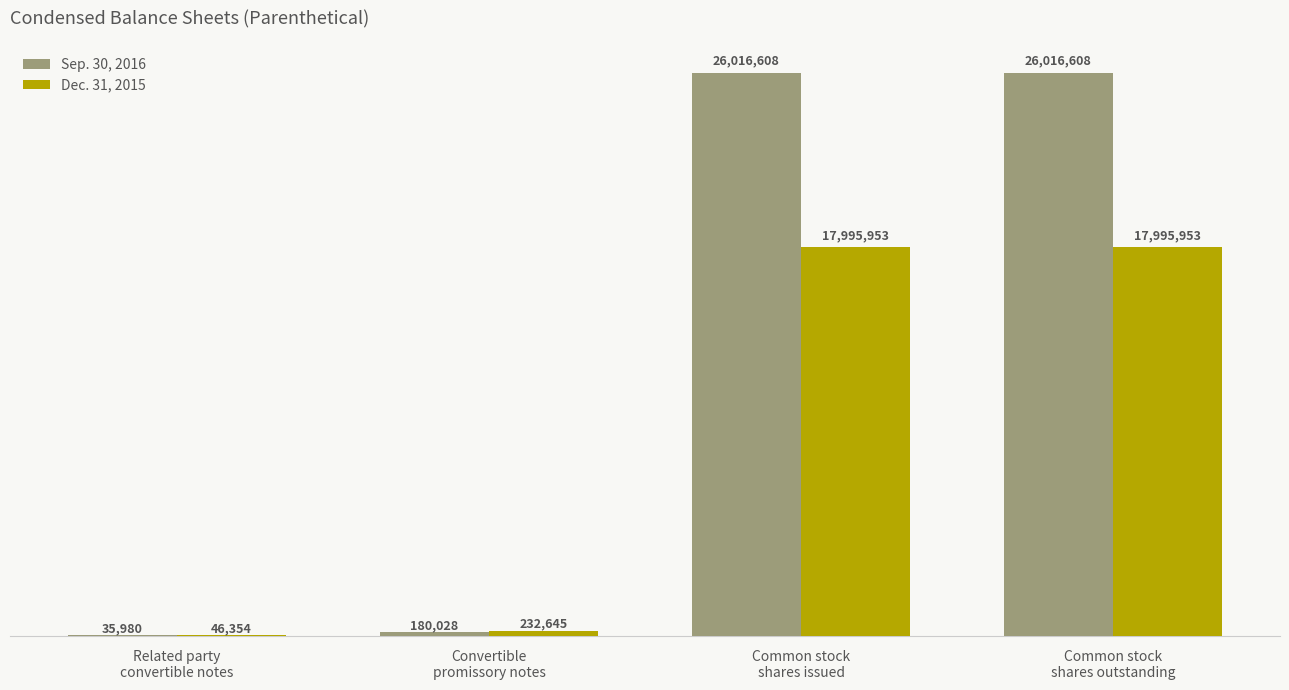

Rank the categories by Dec. 31, 2015 value from highest to lowest.

Common stock
shares issued, Common stock
shares outstanding, Convertible
promissory notes, Related party
convertible notes